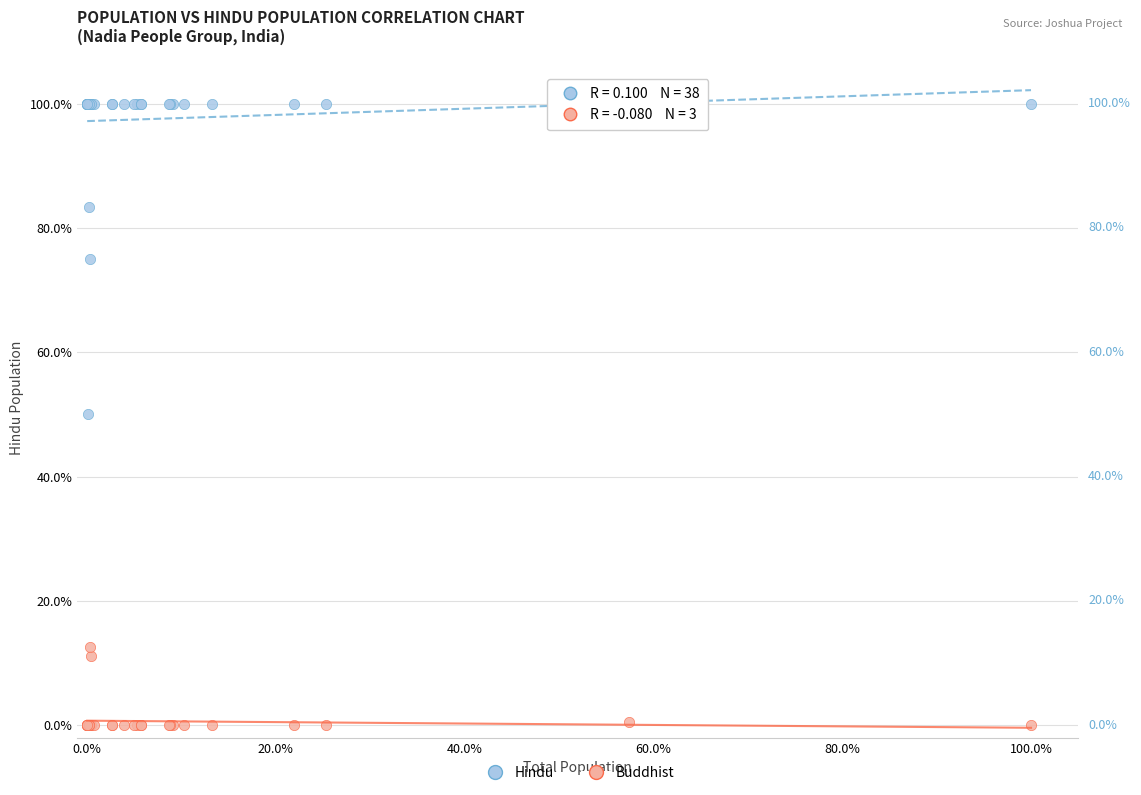

Which series contains the lowest Y value?

Buddhist